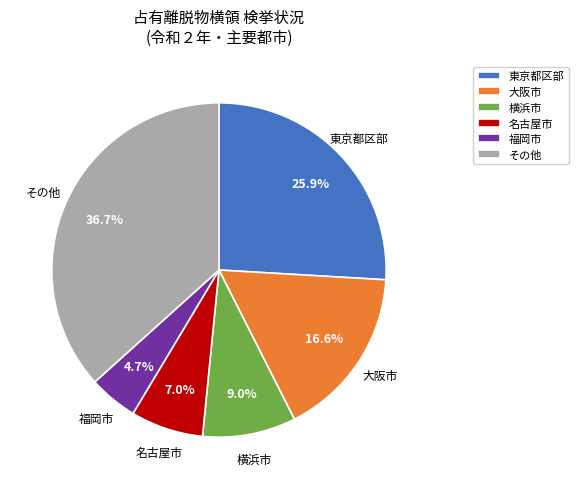

What percentage do 名古屋市 and 福岡市 together represent?

11.7%